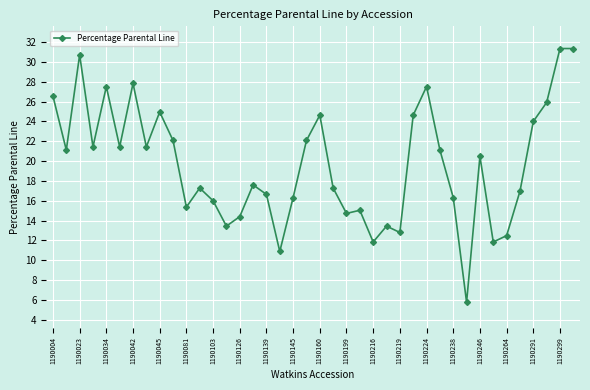

What is the value of the 2nd point from the left?

21.1